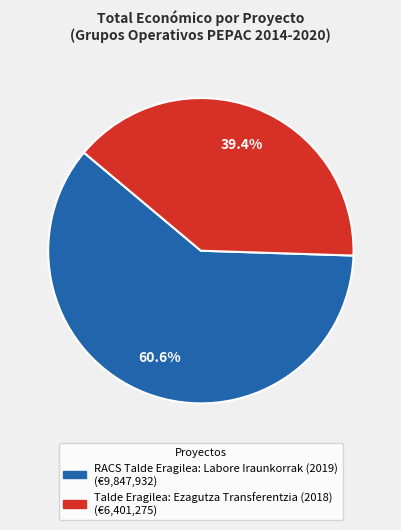

The Talde Eragilea: Ezagutza Transferentzia (2018) slice represents 39% of the pie. True or false?

True